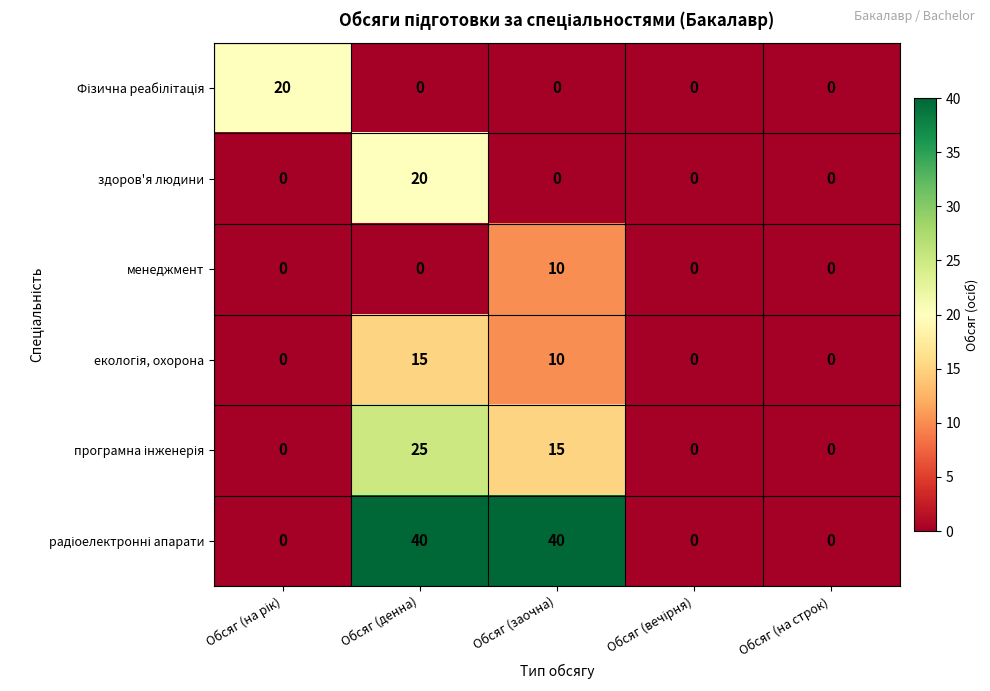

How many distinct data groups are displayed?

6